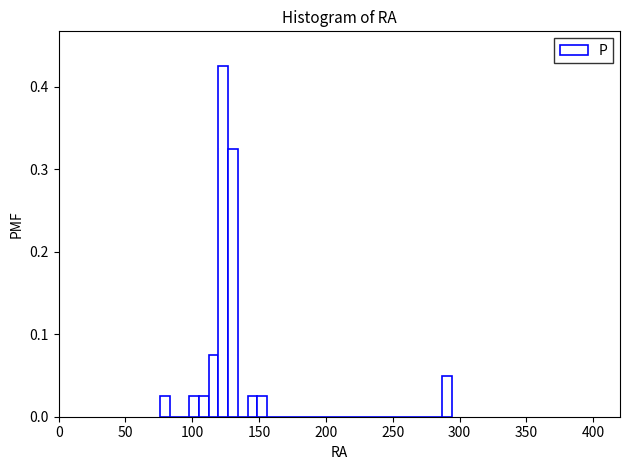

Read against the x-axis, roughly where is the centre of the tallest bar?

125